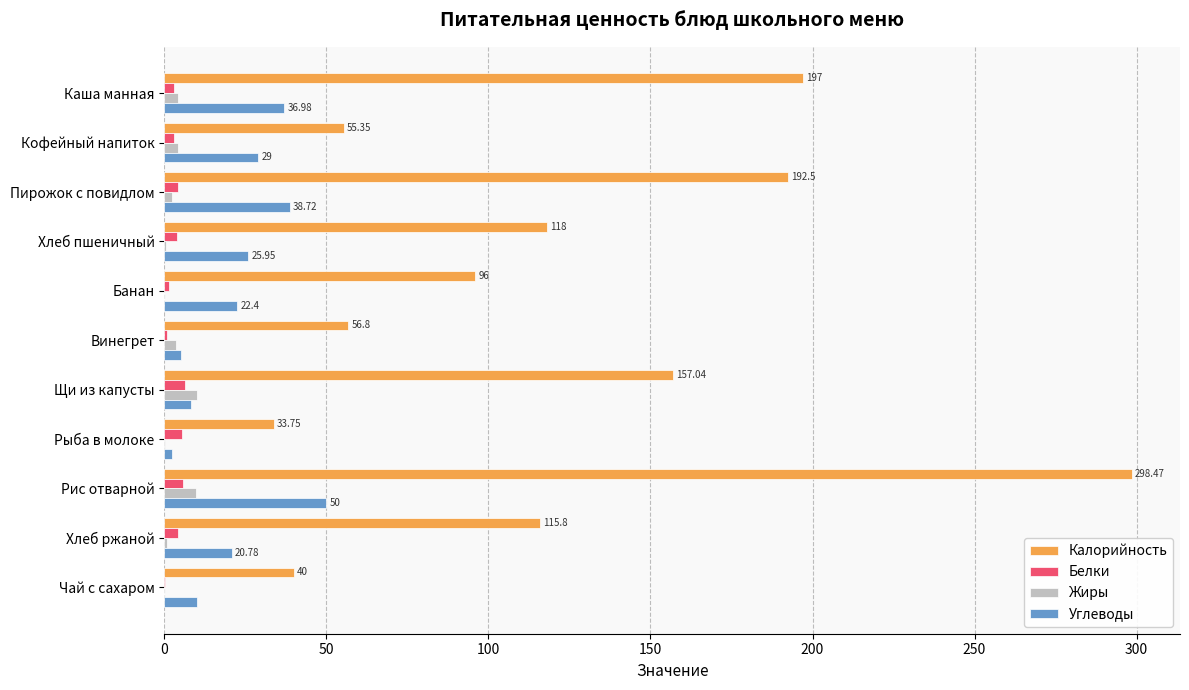

What are all the series names shown in the legend?

Калорийность, Белки, Жиры, Углеводы